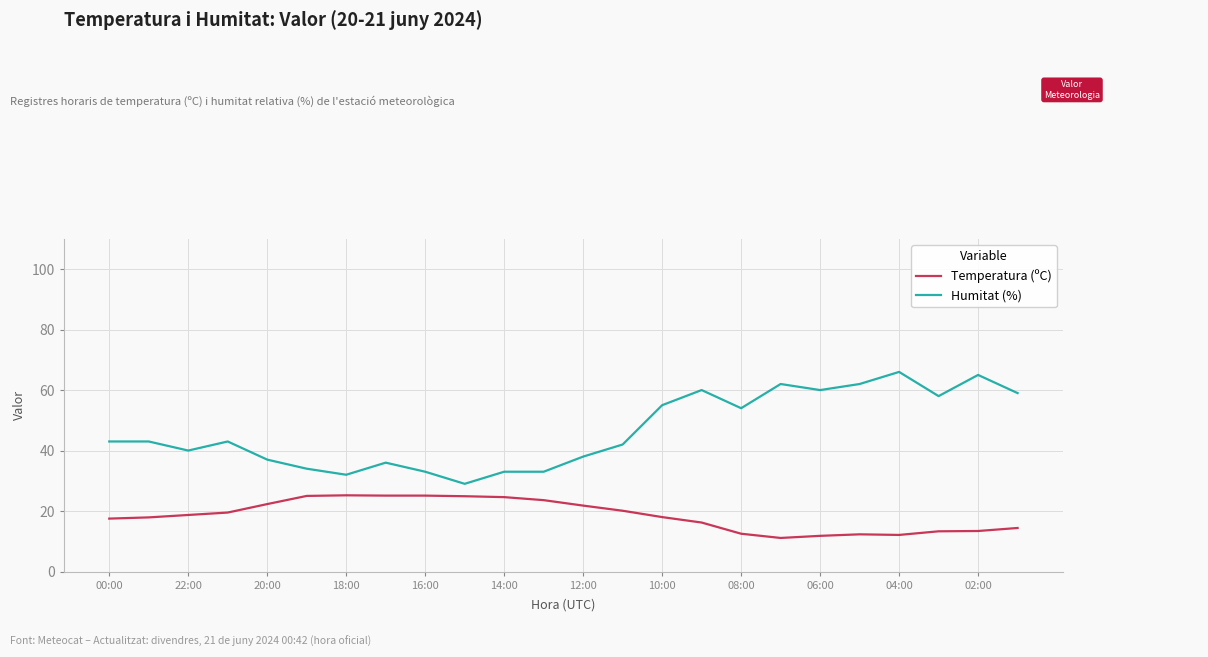

What is the lowest value of the Temperatura (ºC) series?

11.1